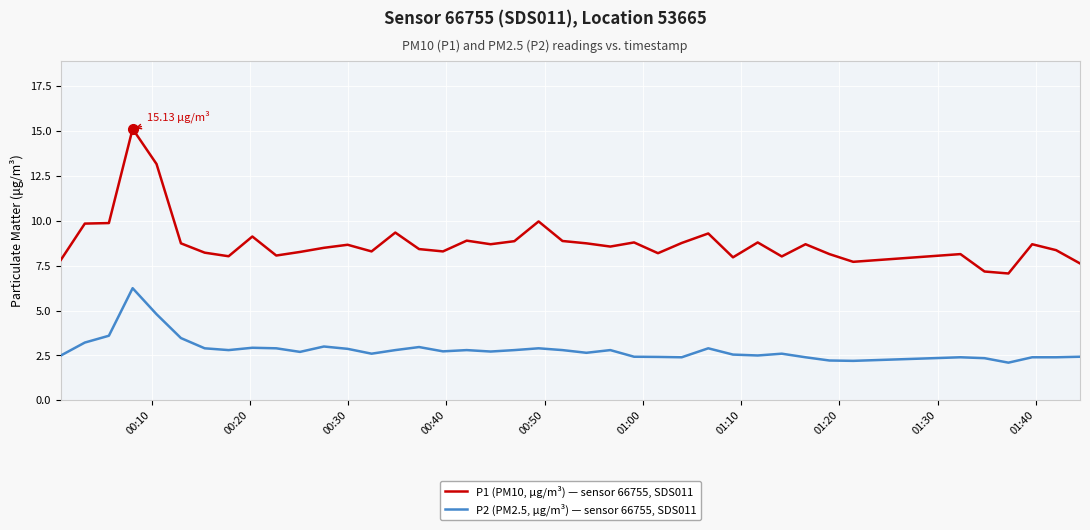

Rank the series by their average value, from lowest to highest.

P2 (PM2.5, µg/m³) — sensor 66755, SDS011, P1 (PM10, µg/m³) — sensor 66755, SDS011